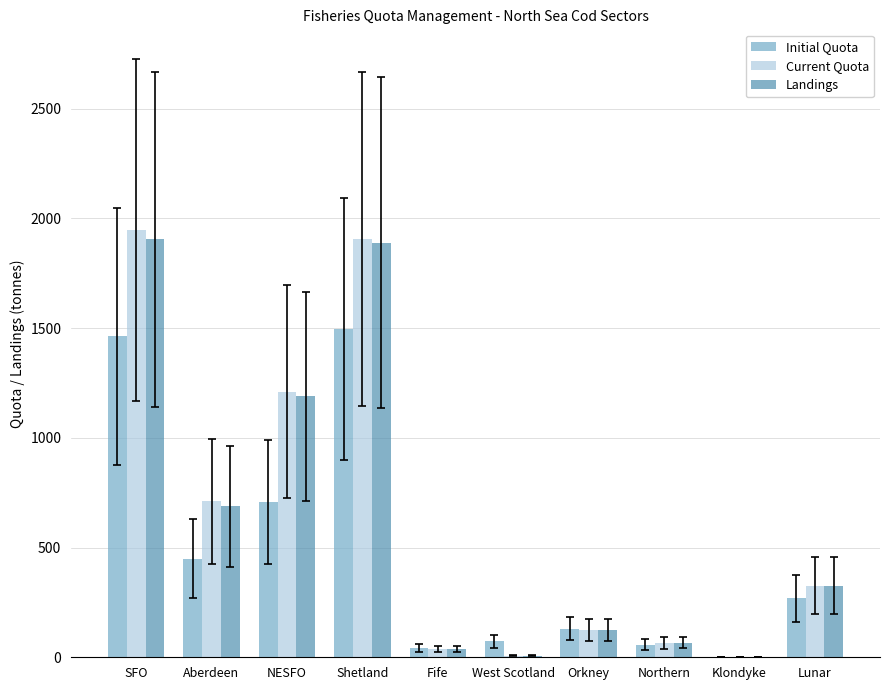

What is the total value across all series at Orkney?

380.1